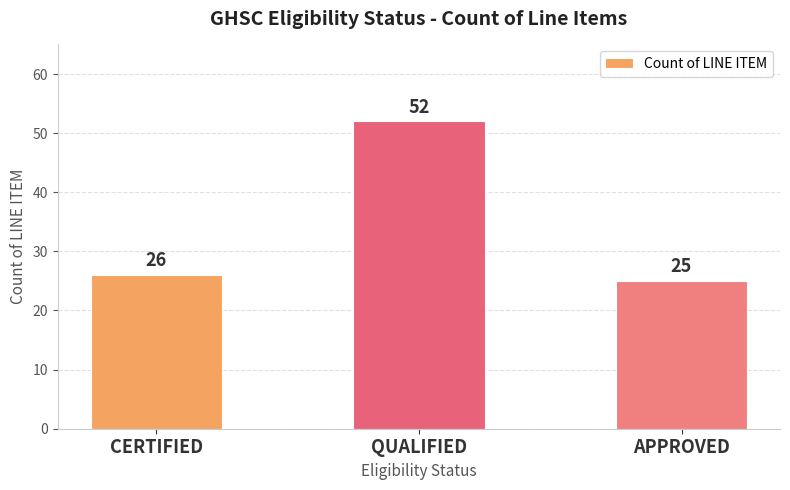

What is the change in value from CERTIFIED to QUALIFIED?

+26